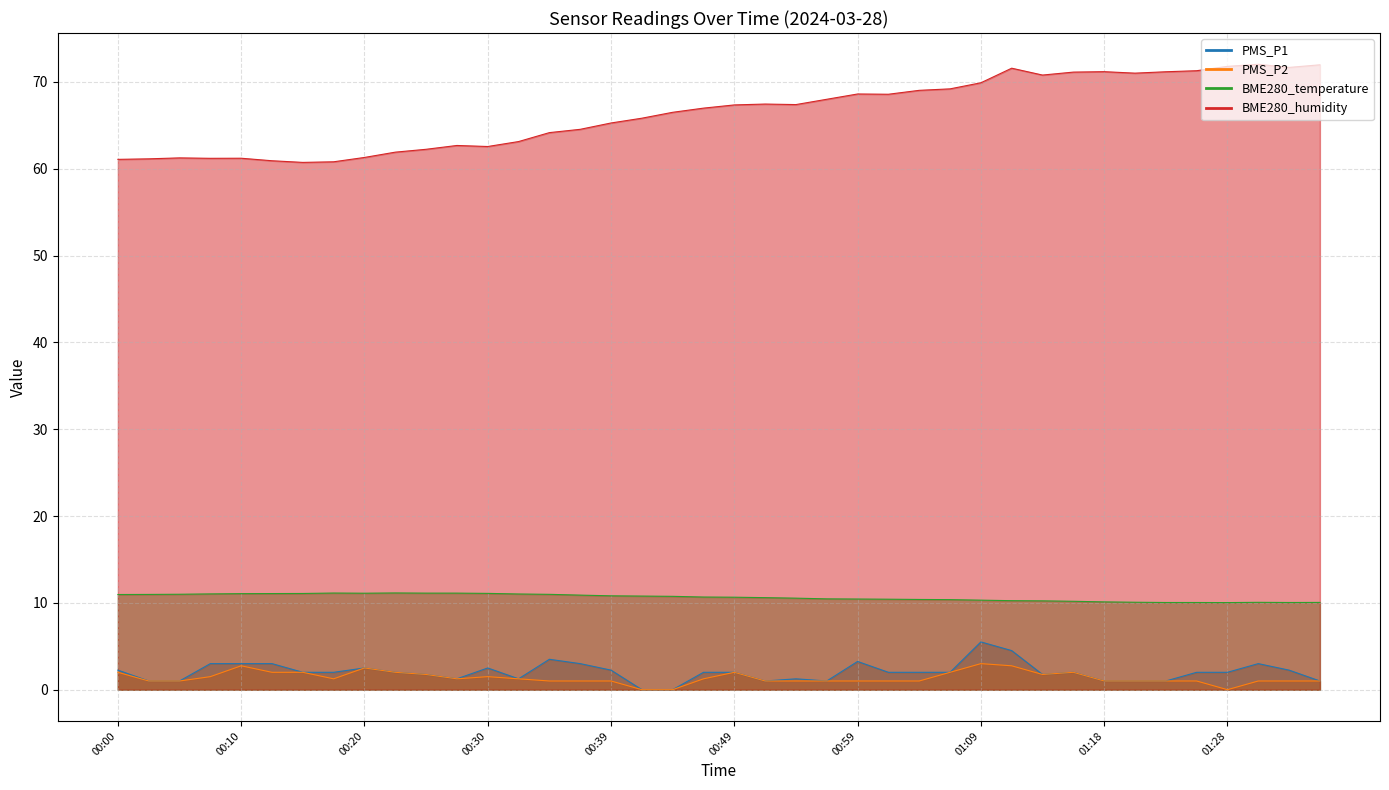

What position from the left is 01:35?

40